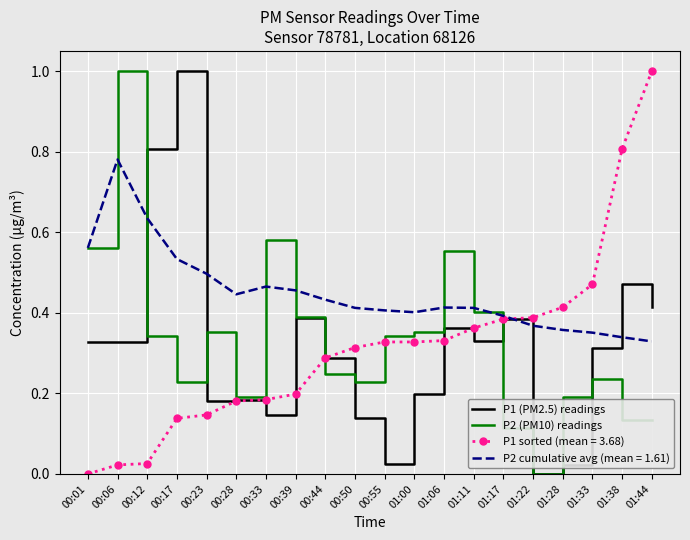

Is the value of P1 sorted (mean = 3.68) at 00:12 greater than the value of P1 (PM2.5) readings at 00:06?

No